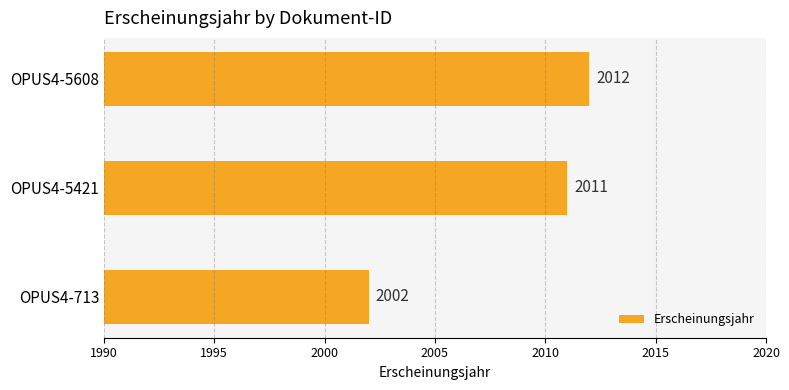

At which category does the chart reach its peak across all series?

OPUS4-5608